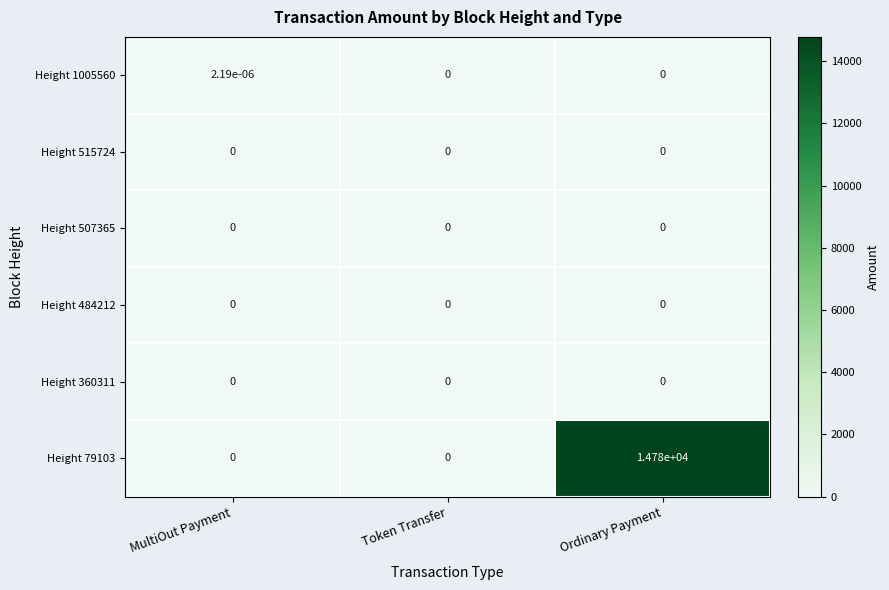

The Height 360311 series shows 0.0 at Token Transfer. True or false?

True